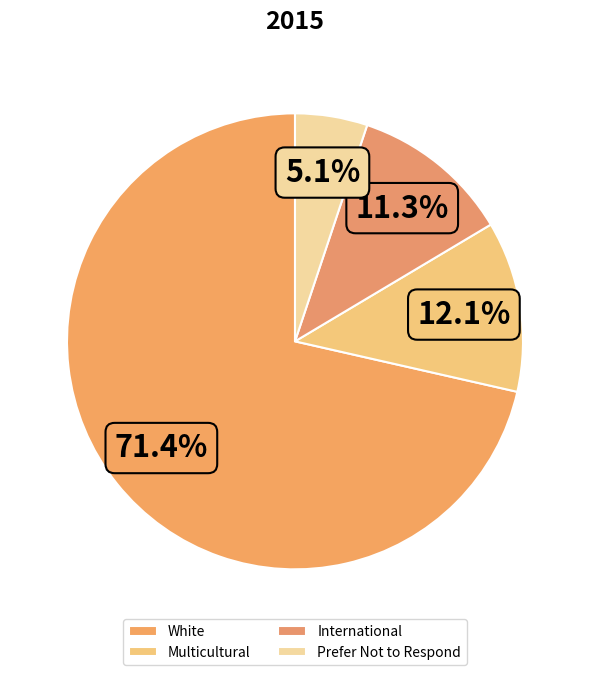

Which slice is the smallest?

Prefer Not to Respond